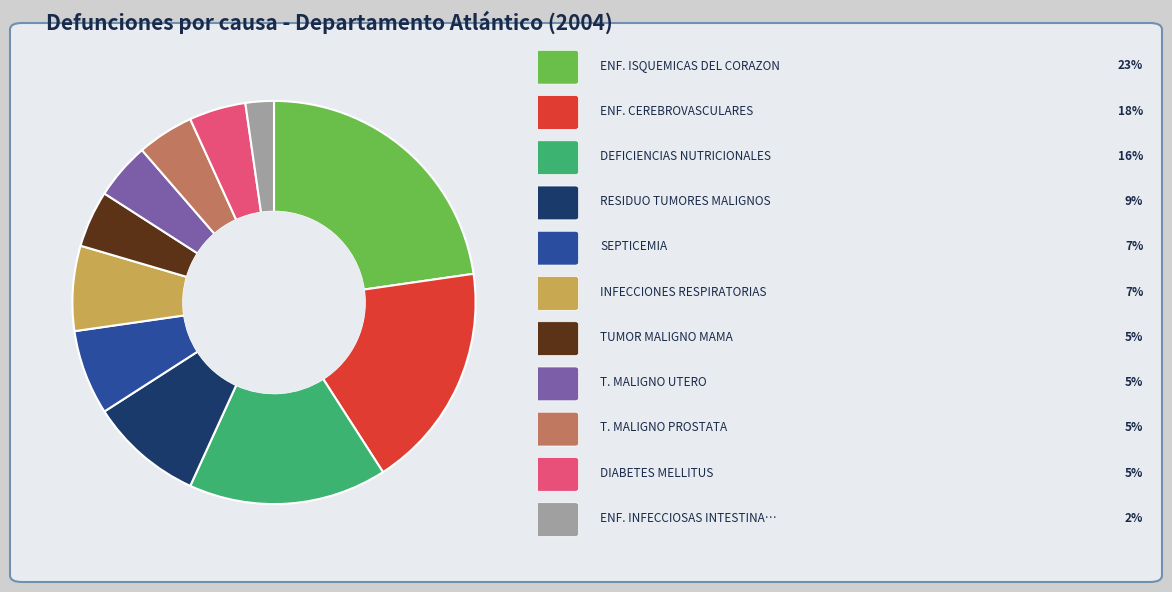

Does any single category account for the majority?

No